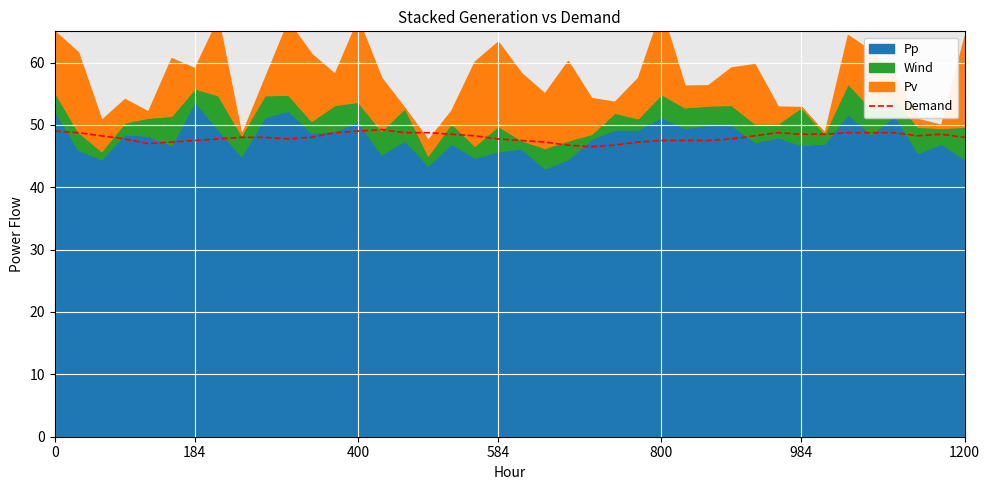

Does the chart display data point markers on the line(s)?

No